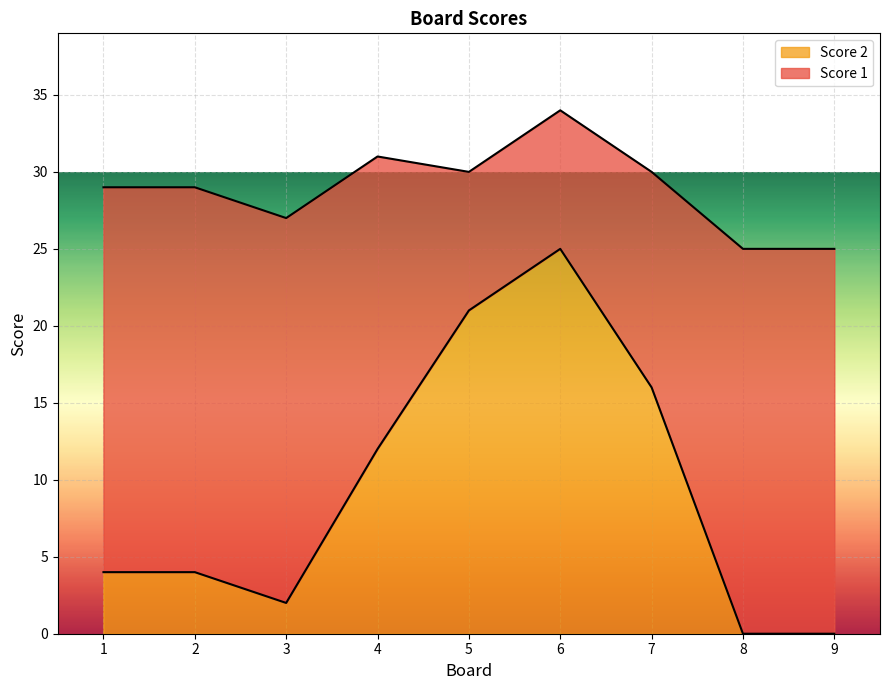

Rank the categories by value from lowest to highest.

8, 9, 3, 1, 2, 4, 7, 5, 6